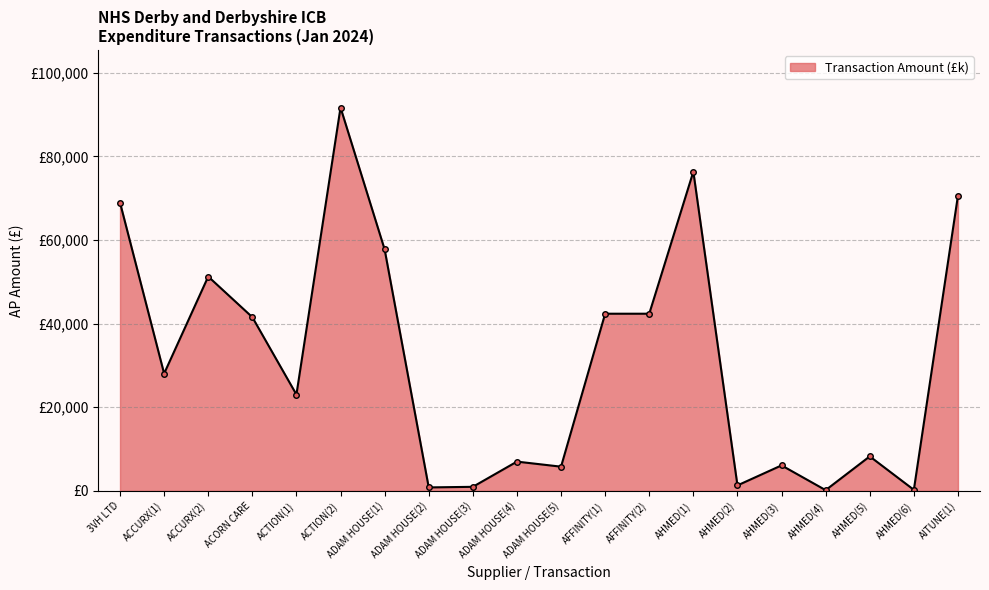

Does the chart have visible grid lines?

Yes